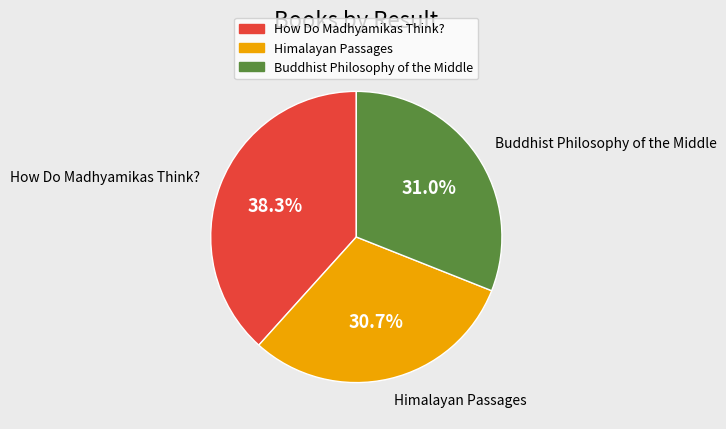

To the nearest percent, what is the combined percentage of Himalayan Passages and How Do Madhyamikas Think??

69%